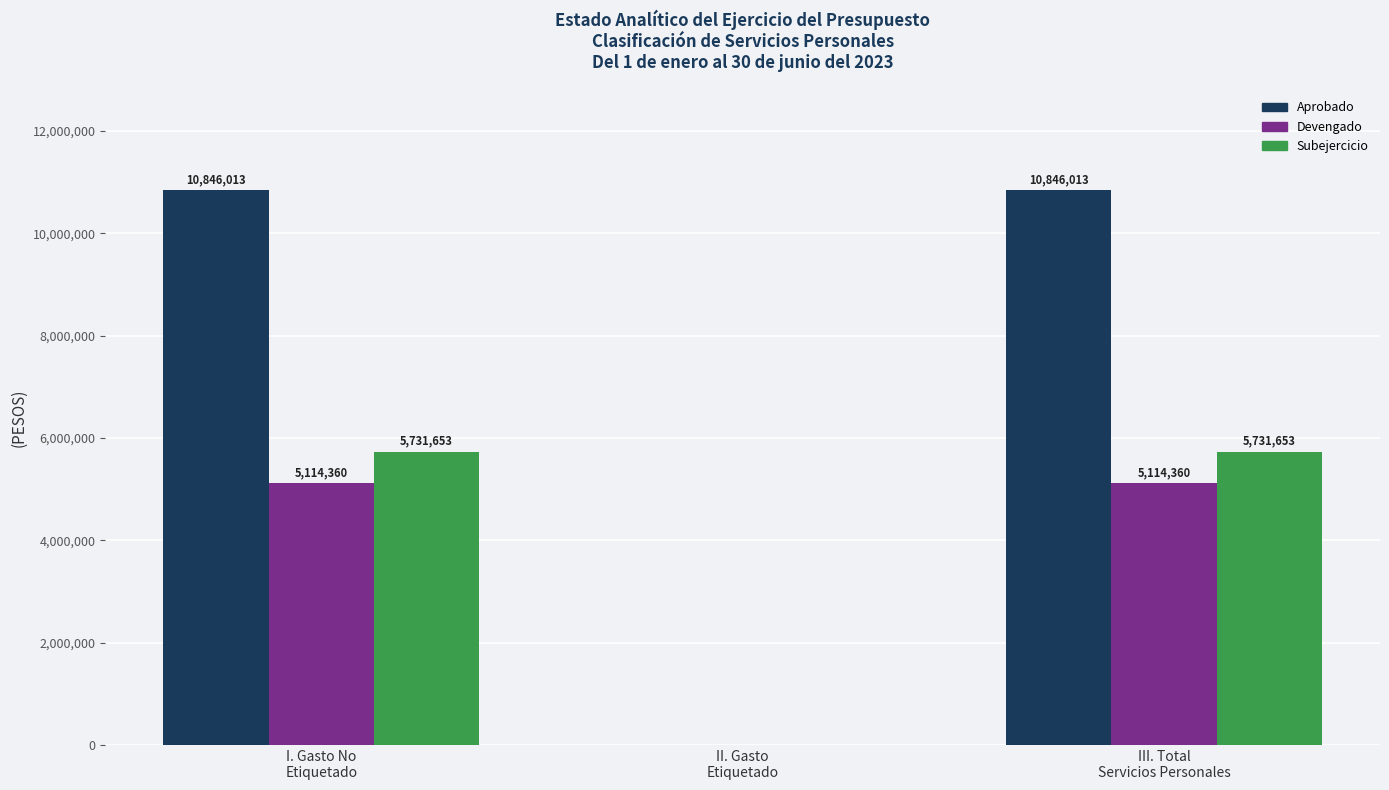

What is the approximate value of Aprobado at I. Gasto No
Etiquetado, to the nearest 50?

10846000